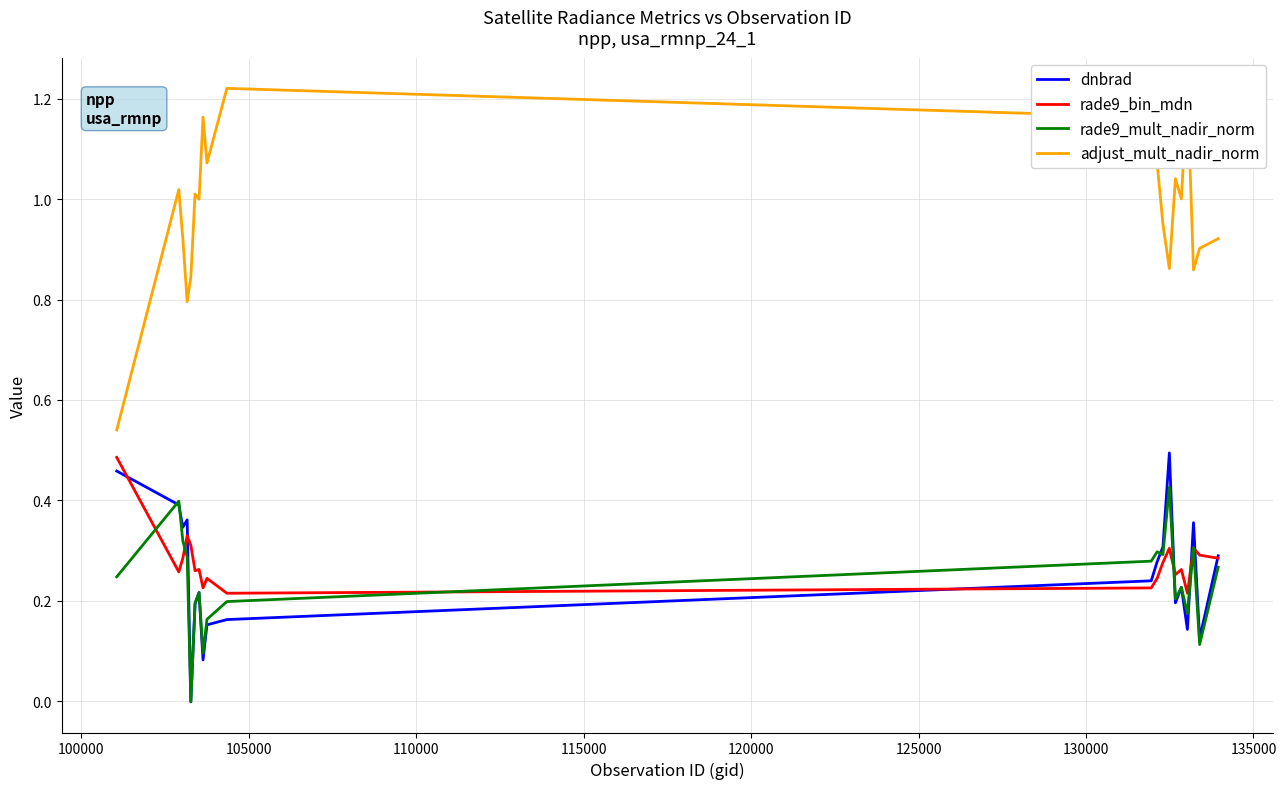

Rank the series by their maximum value, from highest to lowest.

adjust_mult_nadir_norm, dnbrad, rade9_bin_mdn, rade9_mult_nadir_norm